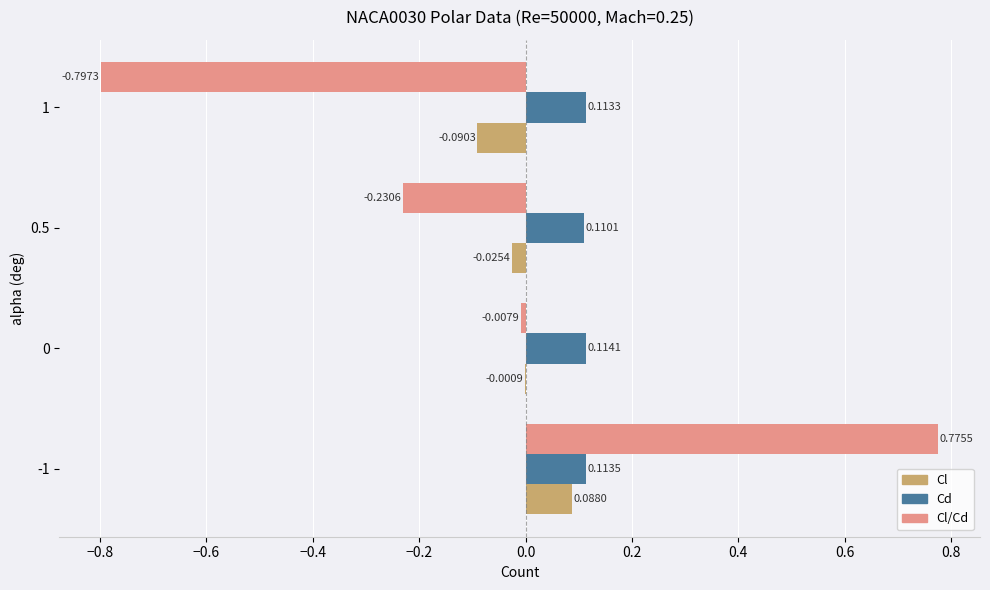

Which series has the widest spread of values?

Cl/Cd